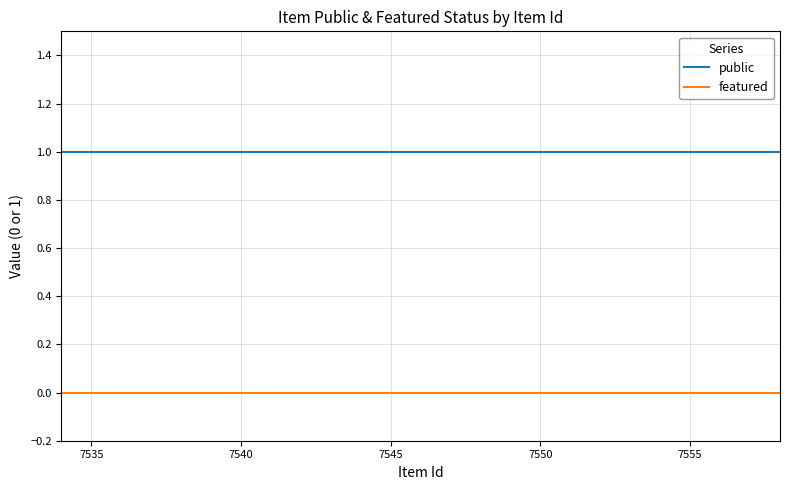

What is the highest value of the public series?

1